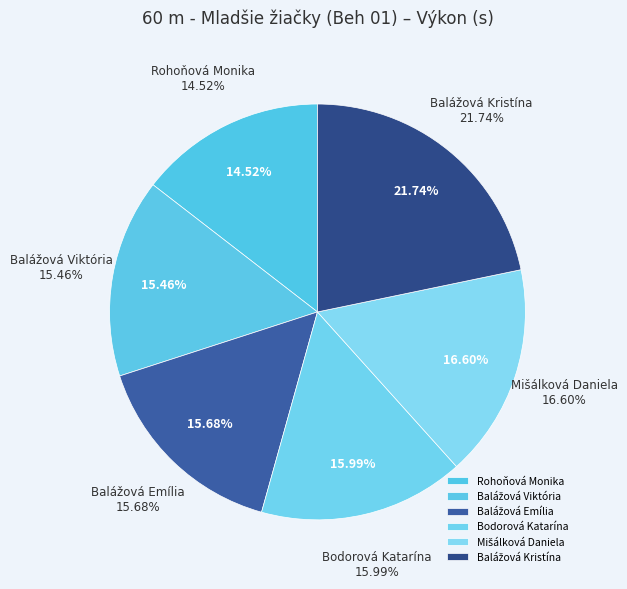

Do Rohoňová Monika and Balážová Kristína together represent more than half of the pie?

No